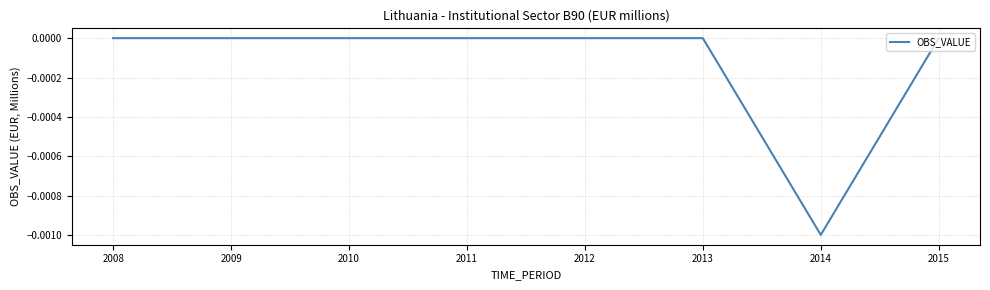

Is it true that the value at 2012 is 0.0?

True